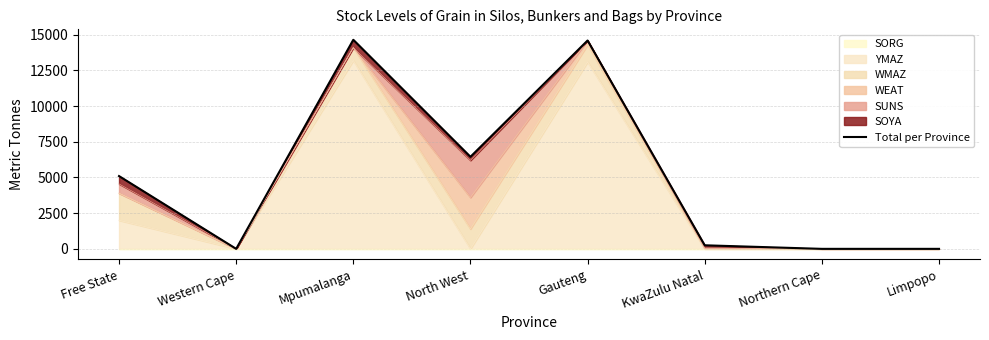

What is the change in value from Mpumalanga to Limpopo?

-14650